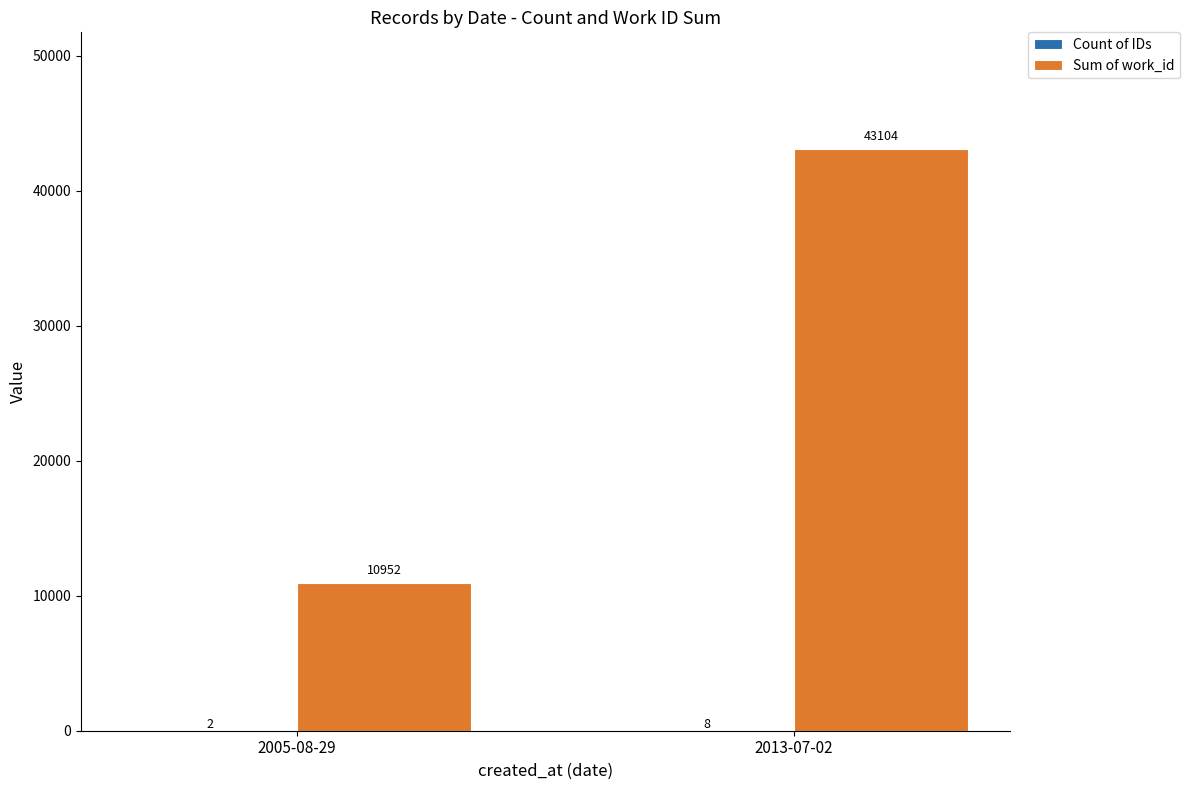

At which label does Sum of work_id reach its peak?

2013-07-02